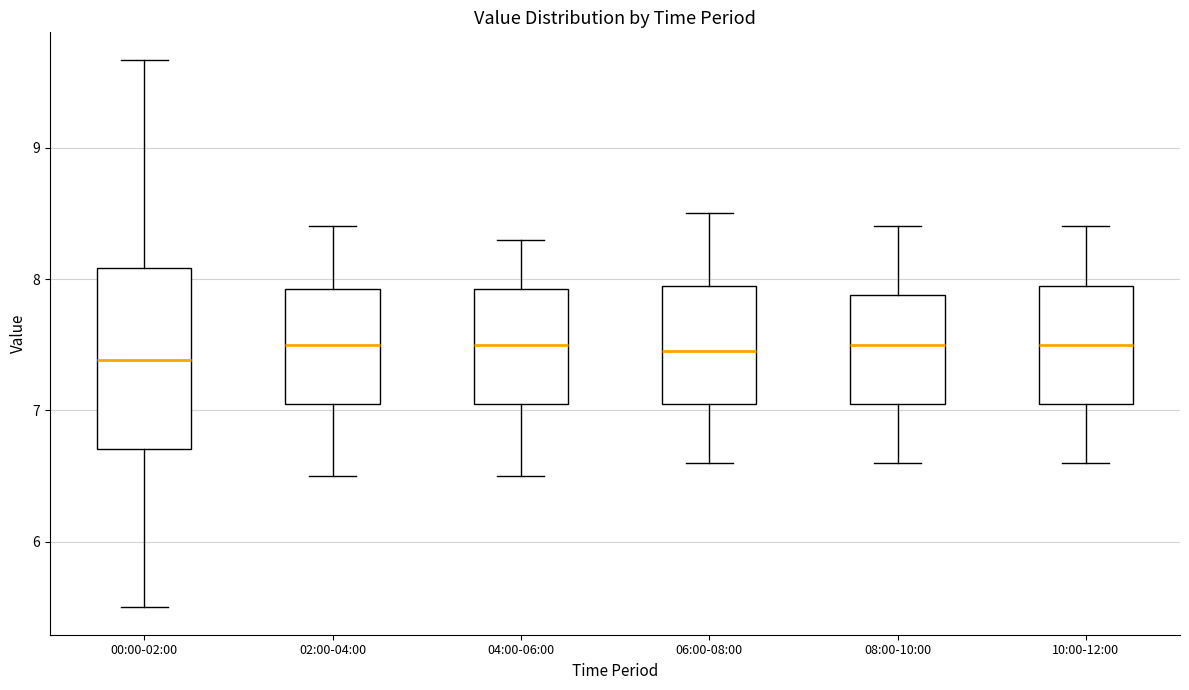

Which box is the tallest, from its lower edge to its upper edge?

00:00-02:00